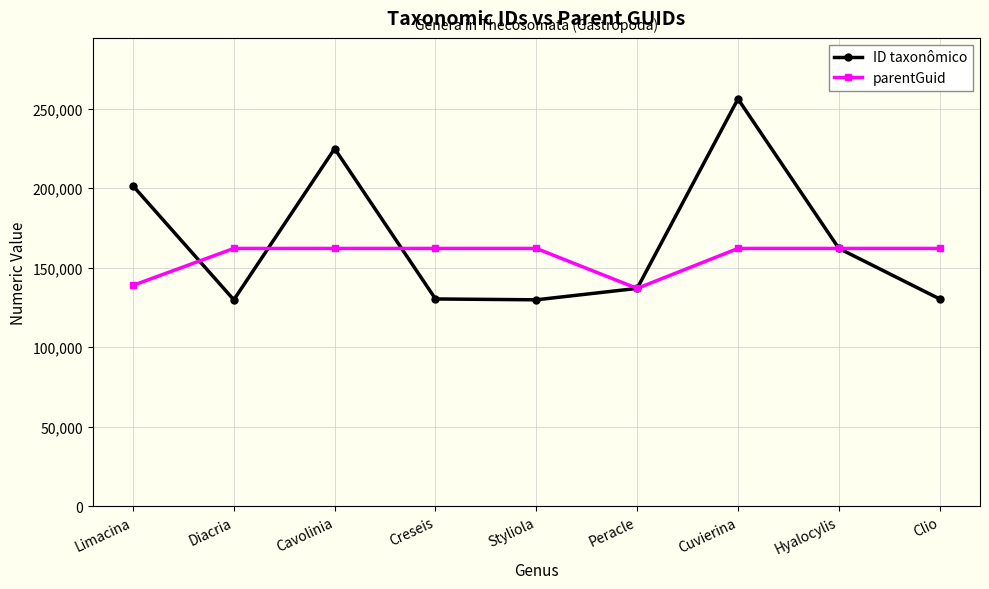

Is it true that parentGuid equals 229578 at Limacina?

False